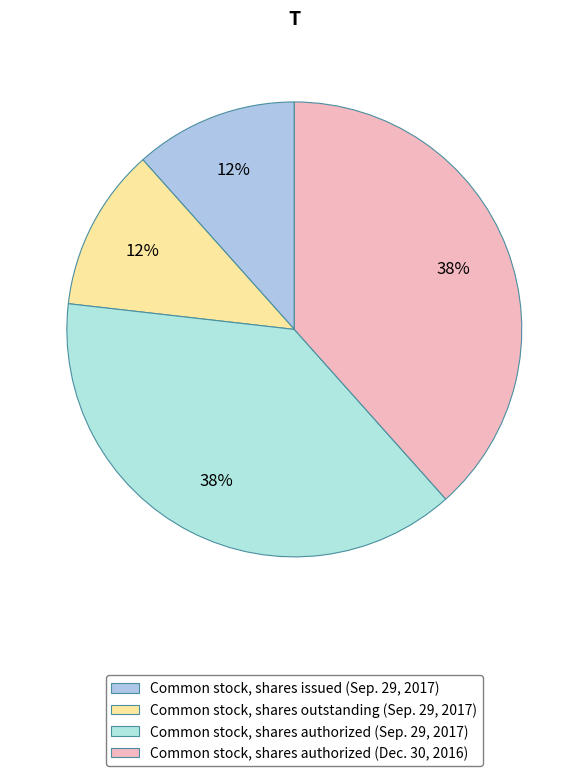

To the nearest percent, what is the difference between the Common stock, shares issued (Sep. 29, 2017) and Common stock, shares authorized (Dec. 30, 2016) slice percentages?

27%